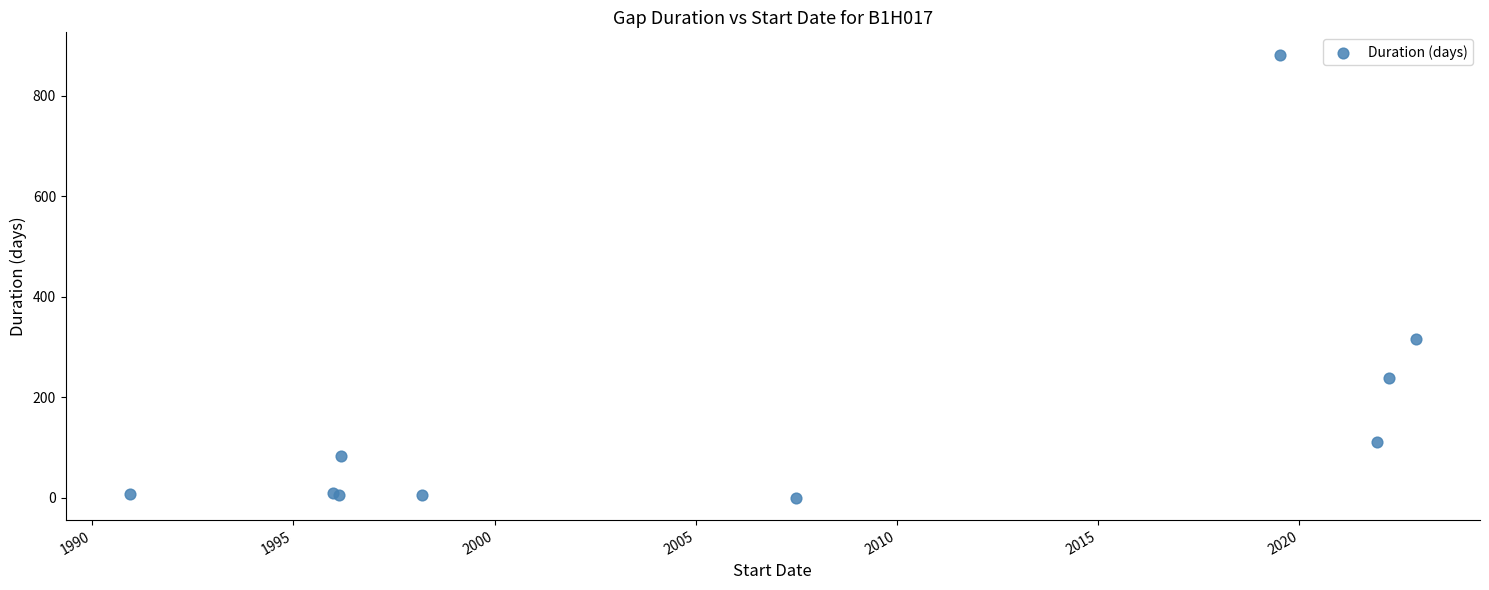

What Y value in the scatter plot is closest to 441?

316.1